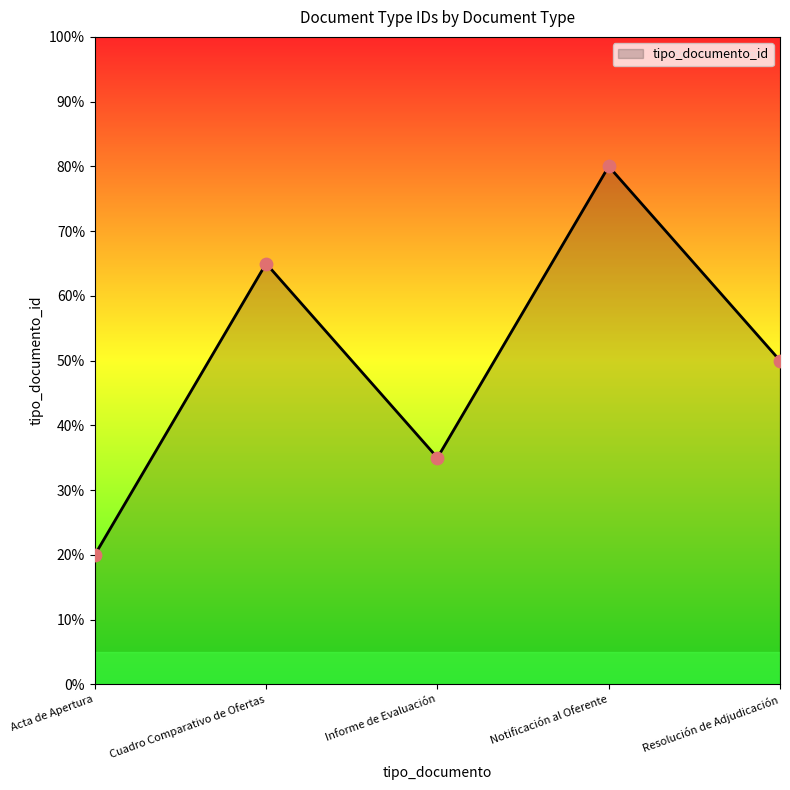

What is the change in value from Cuadro Comparativo de Ofertas to Resolución de Adjudicación?

-15